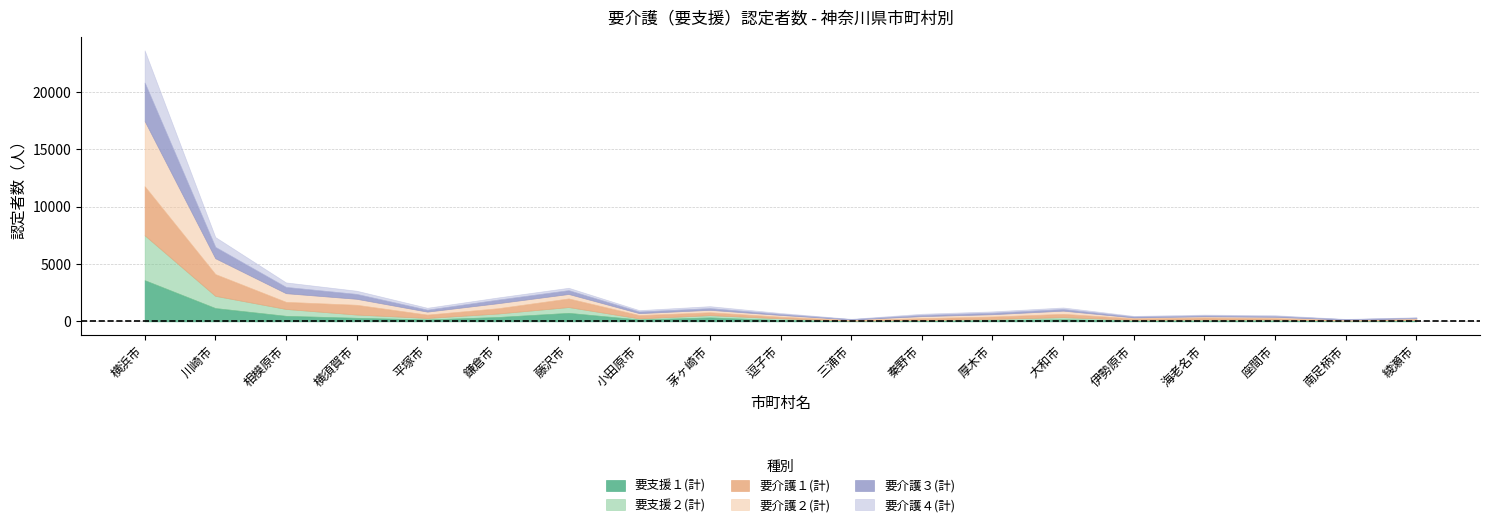

Between 川崎市 and 藤沢市, which series saw the biggest shift?

要介護１(計)